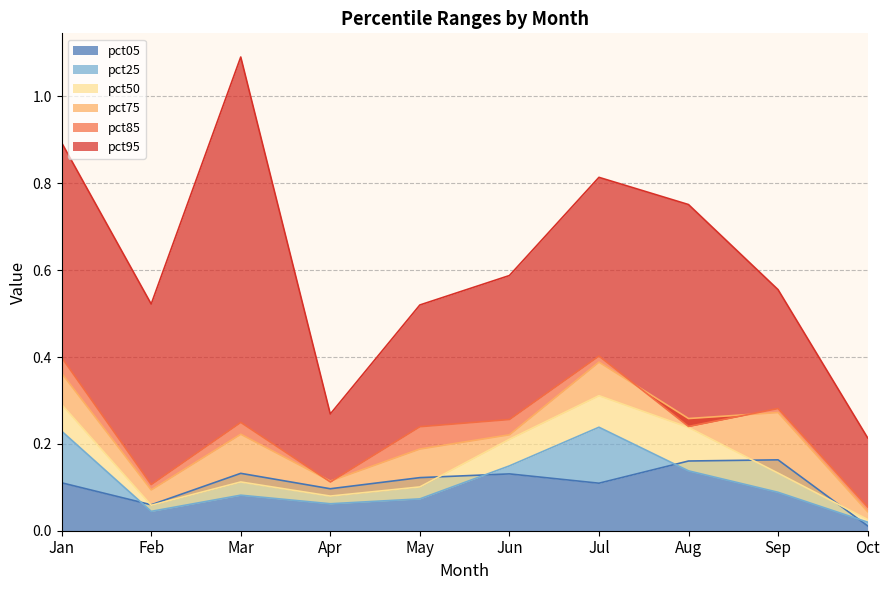

The pct50 series shows 0.2 at Jun. True or false?

True